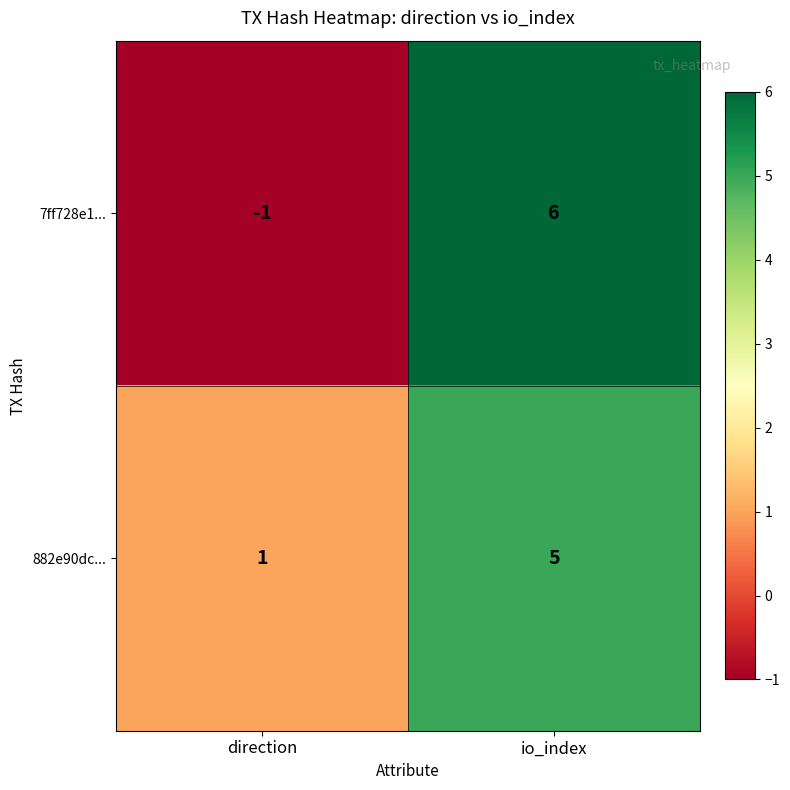

Reading left to right, extract all data points from this chart.

7ff728e1...: -1	6
882e90dc...: 1	5